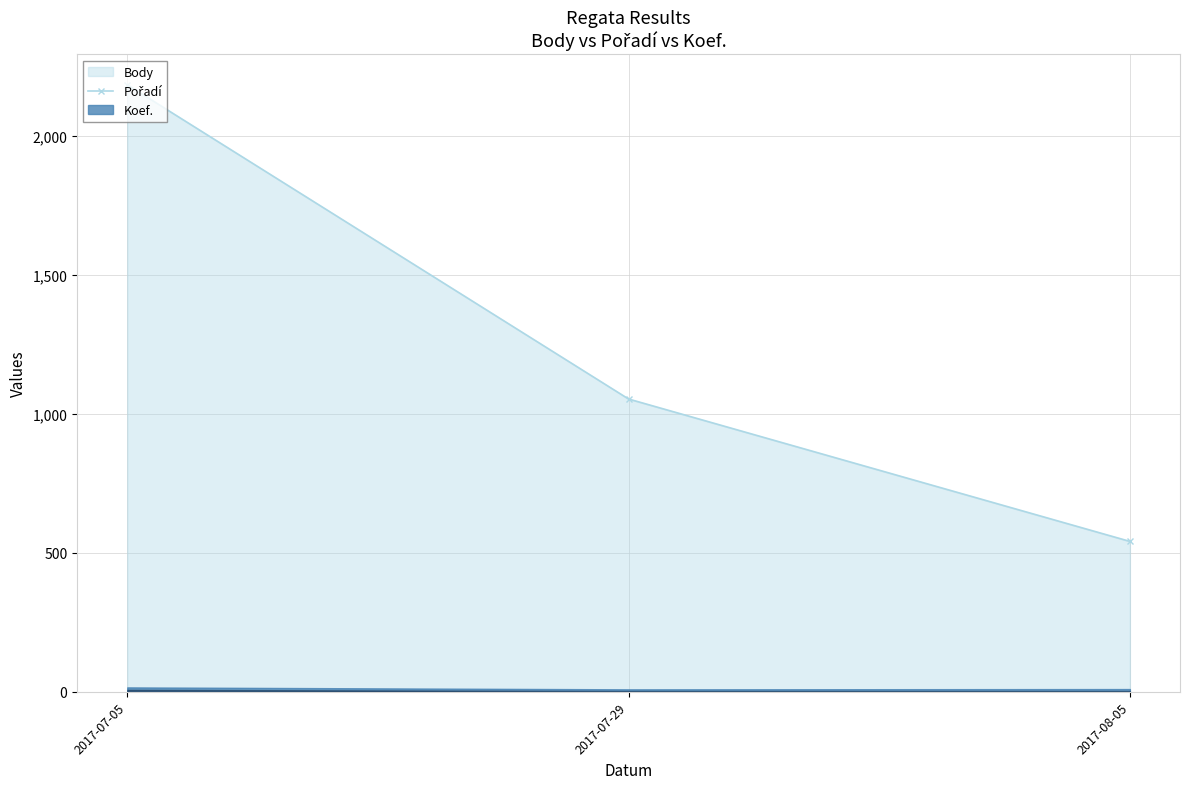

What position from the right is 2017-07-05?

3